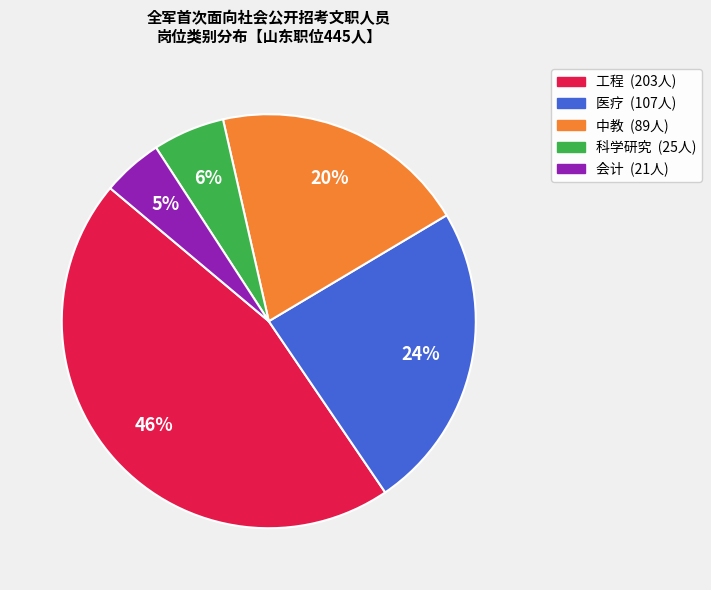

To the nearest percent, what is the difference between the largest and smallest slice percentages?

41%